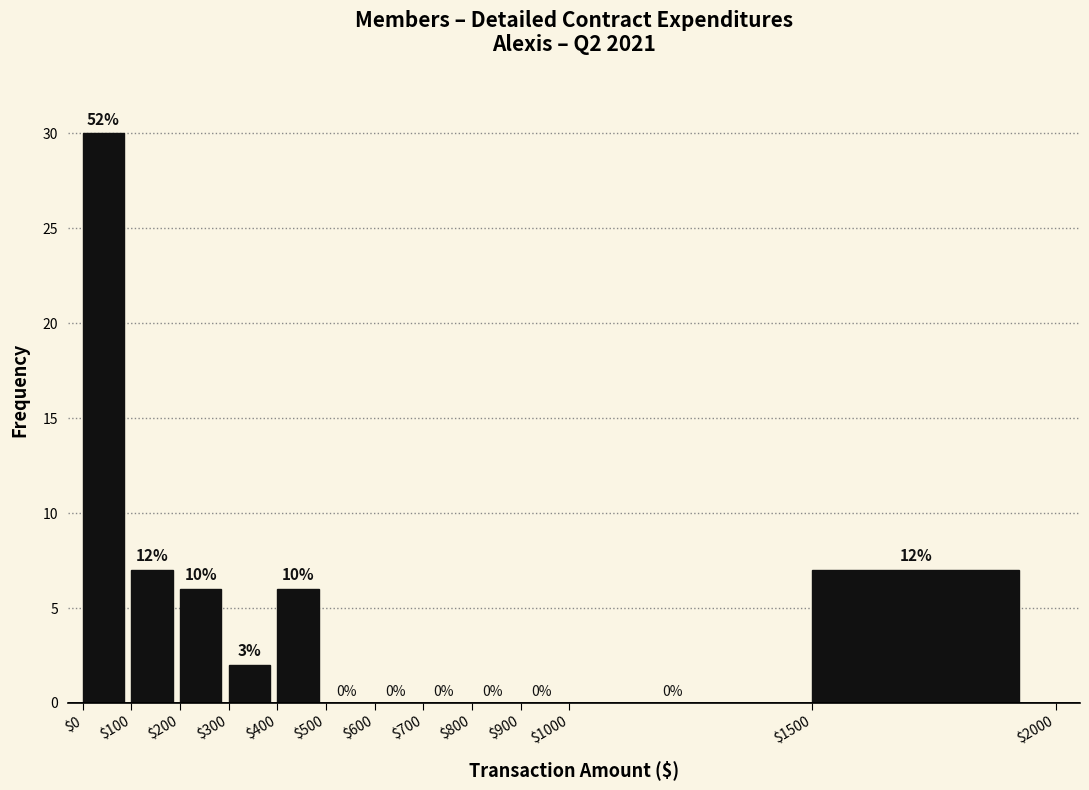

Which range on the x-axis has the tallest bar?

$0 to $100